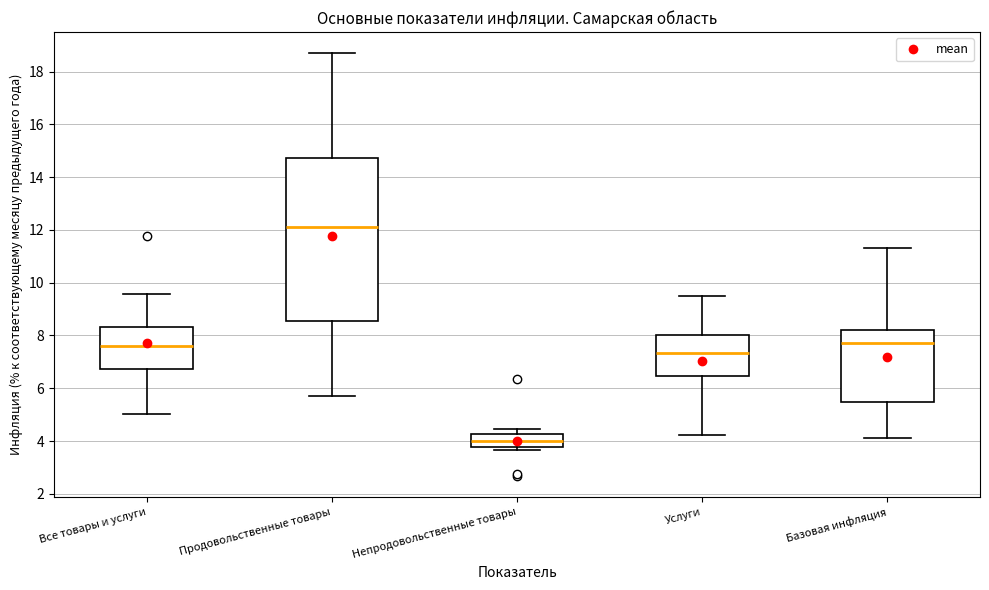

Reading left to right, transcribe this box plot: for each box, give where its median line is, the range the box spans, and where its two whiskers end, as read against the y-axis. The values are not printed on the chart, so give them approximately, as read against the axis.

Все товары и услуги: median 7.6, box 6.8 to 8.4, whiskers 5.0 to 9.6
Продовольственные товары: median 12.2, box 8.6 to 14.8, whiskers 5.8 to 18.8
Непродовольственные товары: median 4.0, box 3.8 to 4.2, whiskers 3.6 to 4.4
Услуги: median 7.4, box 6.4 to 8.0, whiskers 4.2 to 9.6
Базовая инфляция: median 7.8, box 5.4 to 8.2, whiskers 4.2 to 11.4